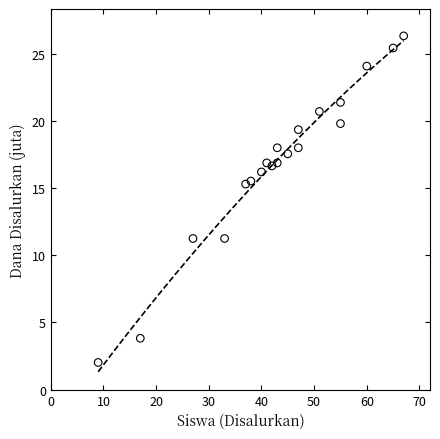

What is the range of X values (max minus min)?

58.0